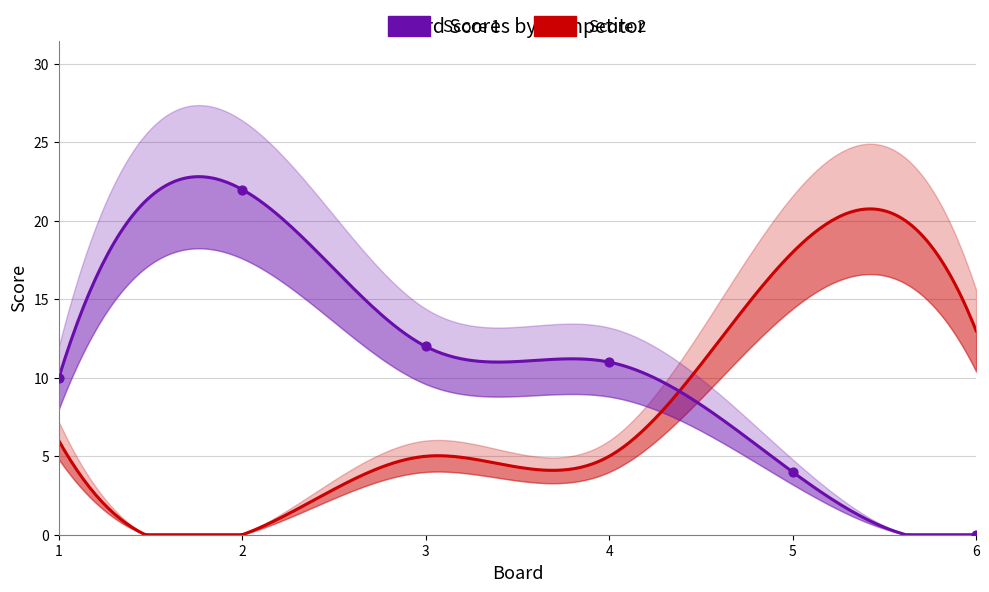

What is the change in value from 4 to 5?

-7